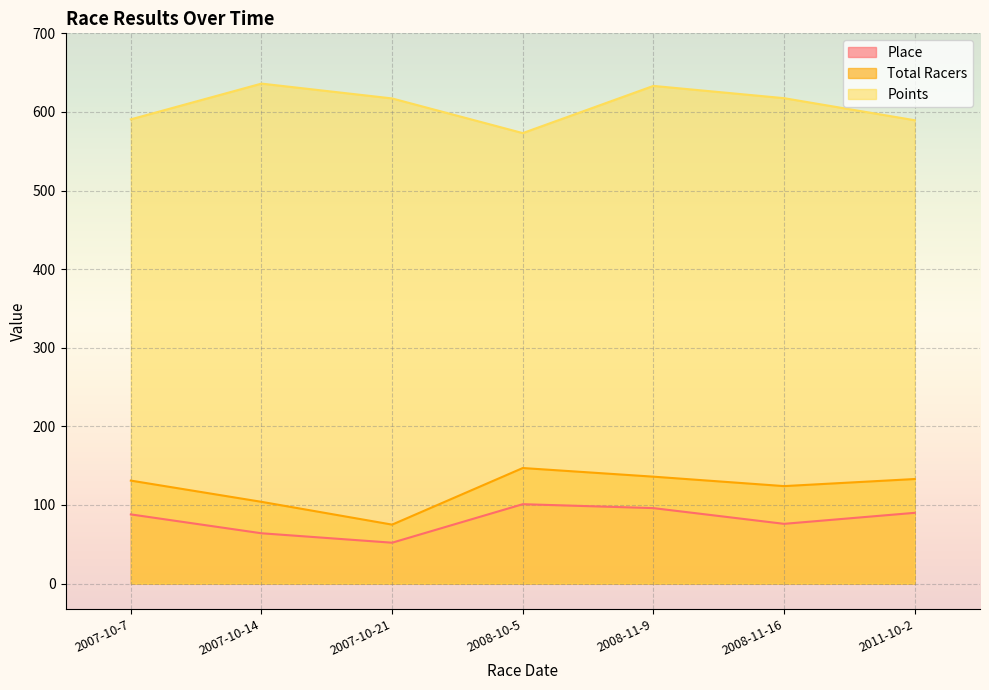

How many lines are shown in the chart?

3